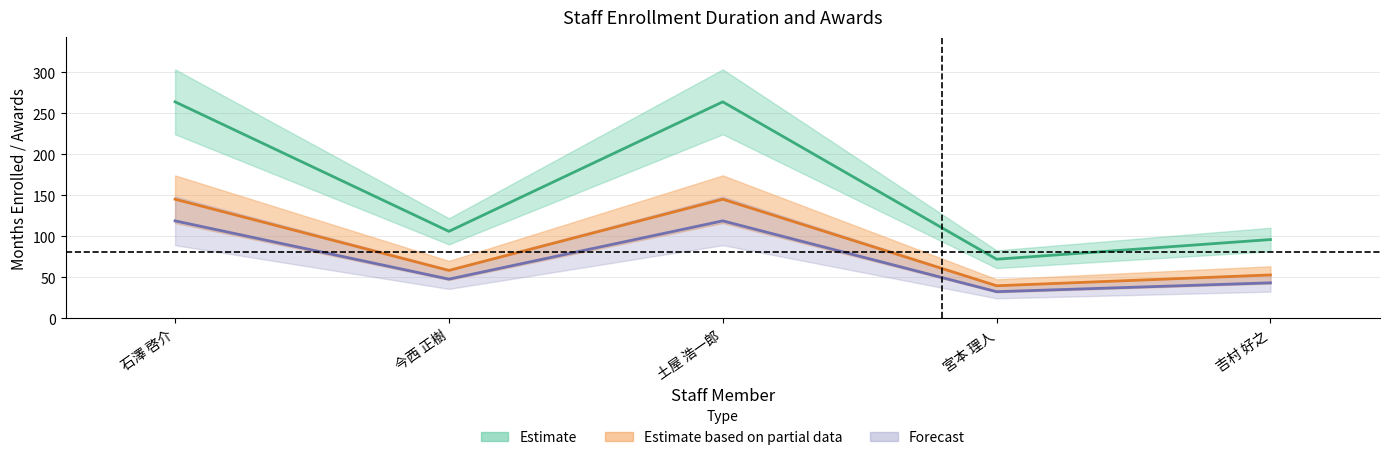

At how many categories does at least one series exceed 92?

4